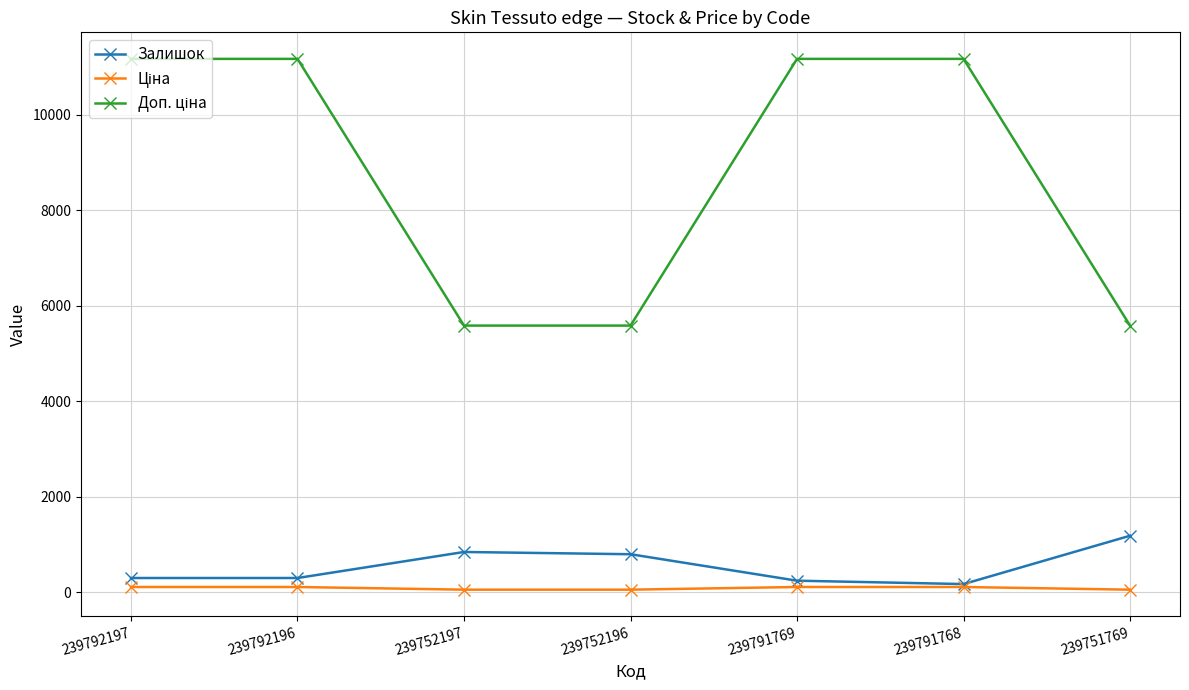

At how many categories does at least one series exceed 3377?

7